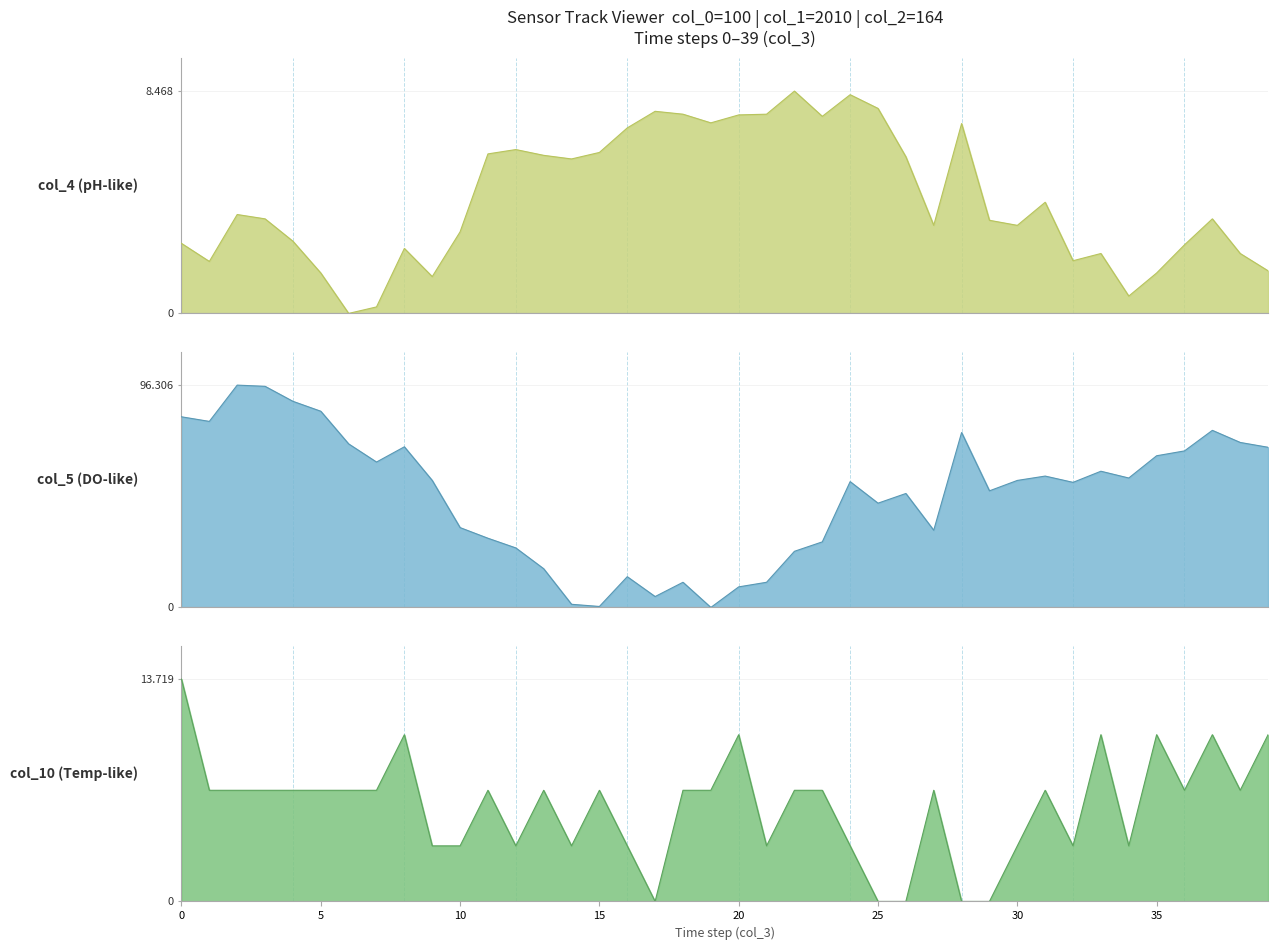

How many interior local peaks does the col_5 series have?

10